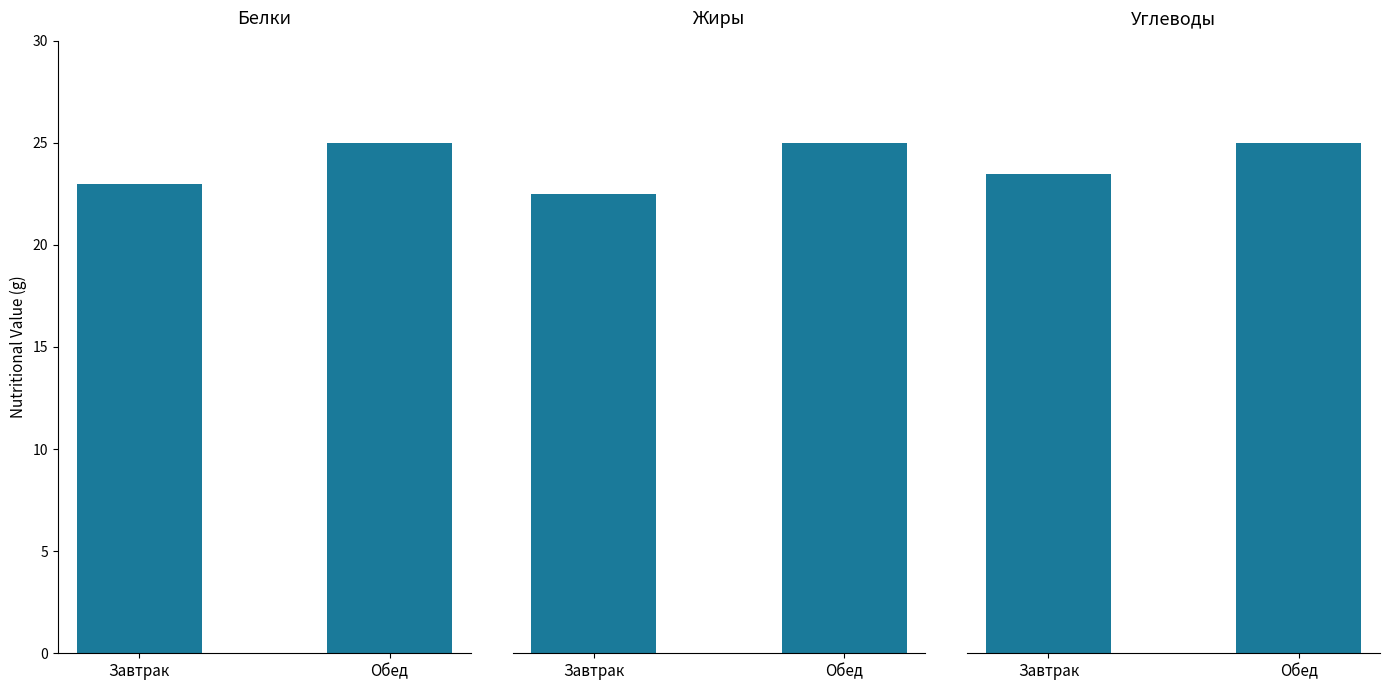

Is the value of Углеводы at Завтрак greater than the value of Жиры at Завтрак?

Yes